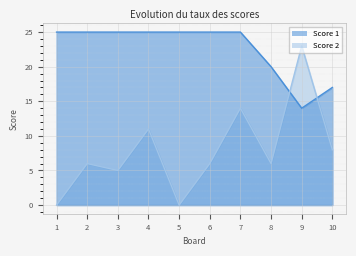

Is the value of Score 1 at 8 greater than the value of Score 2 at 2?

Yes